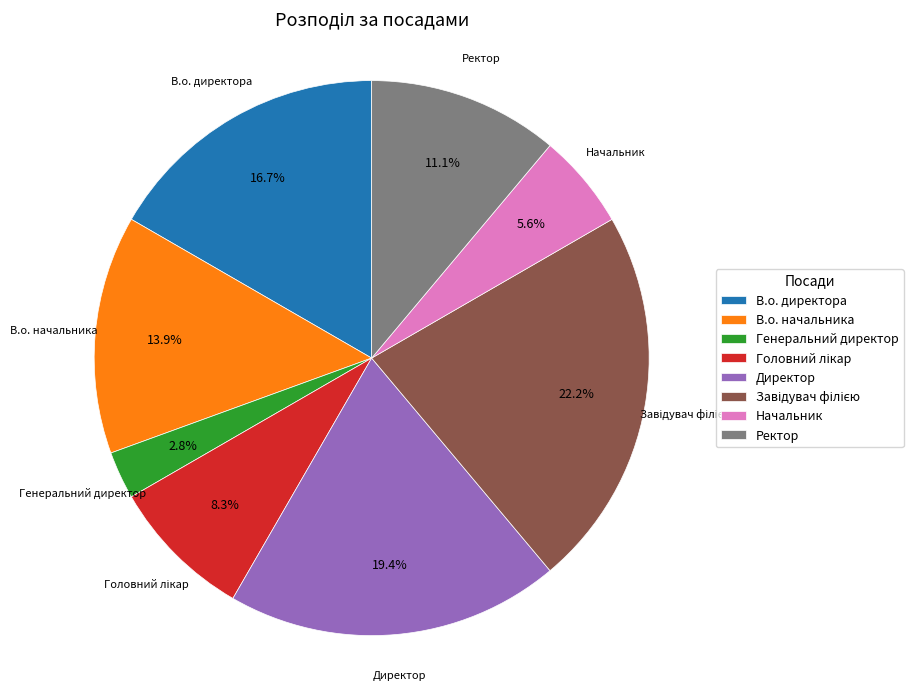

To the nearest percent, what is the combined percentage of Директор and Генеральний директор?

22%